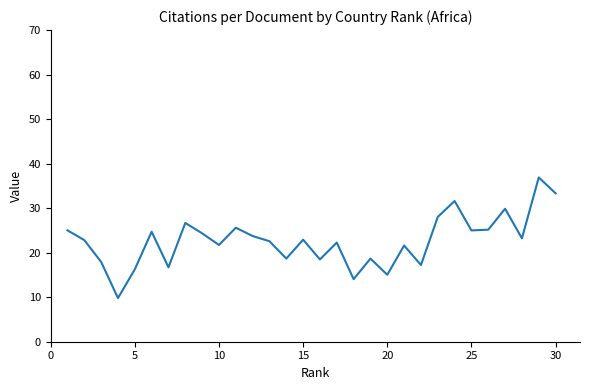

What is the minimum value shown in the chart?

9.8